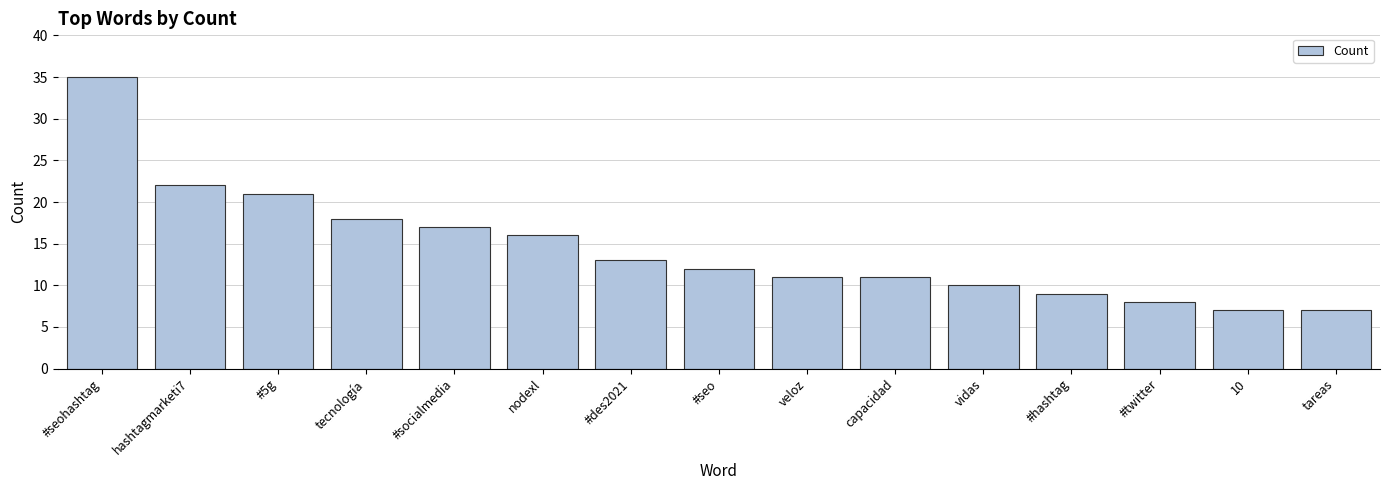

At which label is the value closest to 21?

#5g